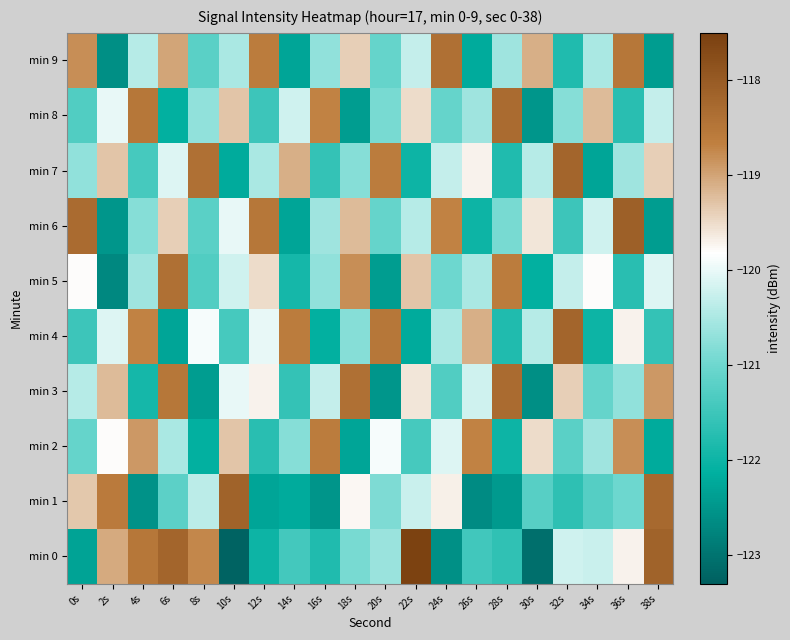

What is the total value across all series at 0s?

-1203.5